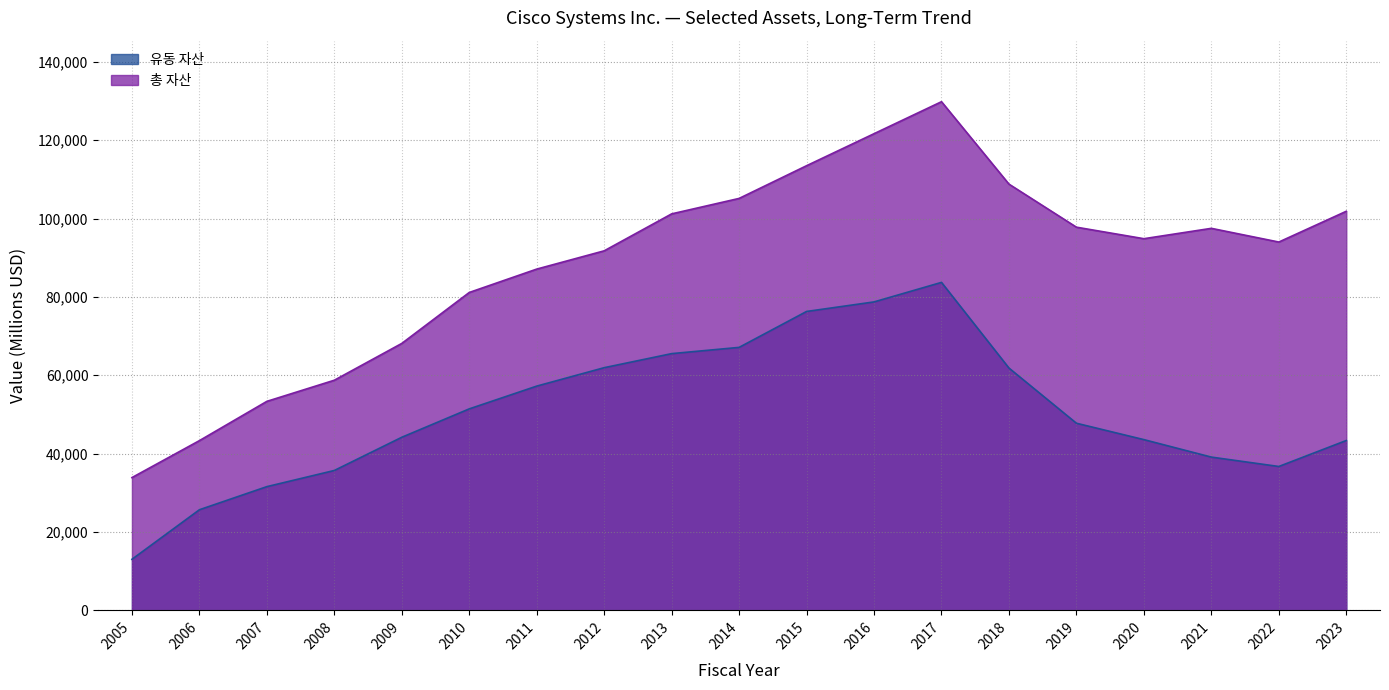

Rank the categories by 총 자산 value from highest to lowest.

2017, 2016, 2015, 2018, 2014, 2023, 2013, 2019, 2021, 2020, 2022, 2012, 2011, 2010, 2009, 2008, 2007, 2006, 2005